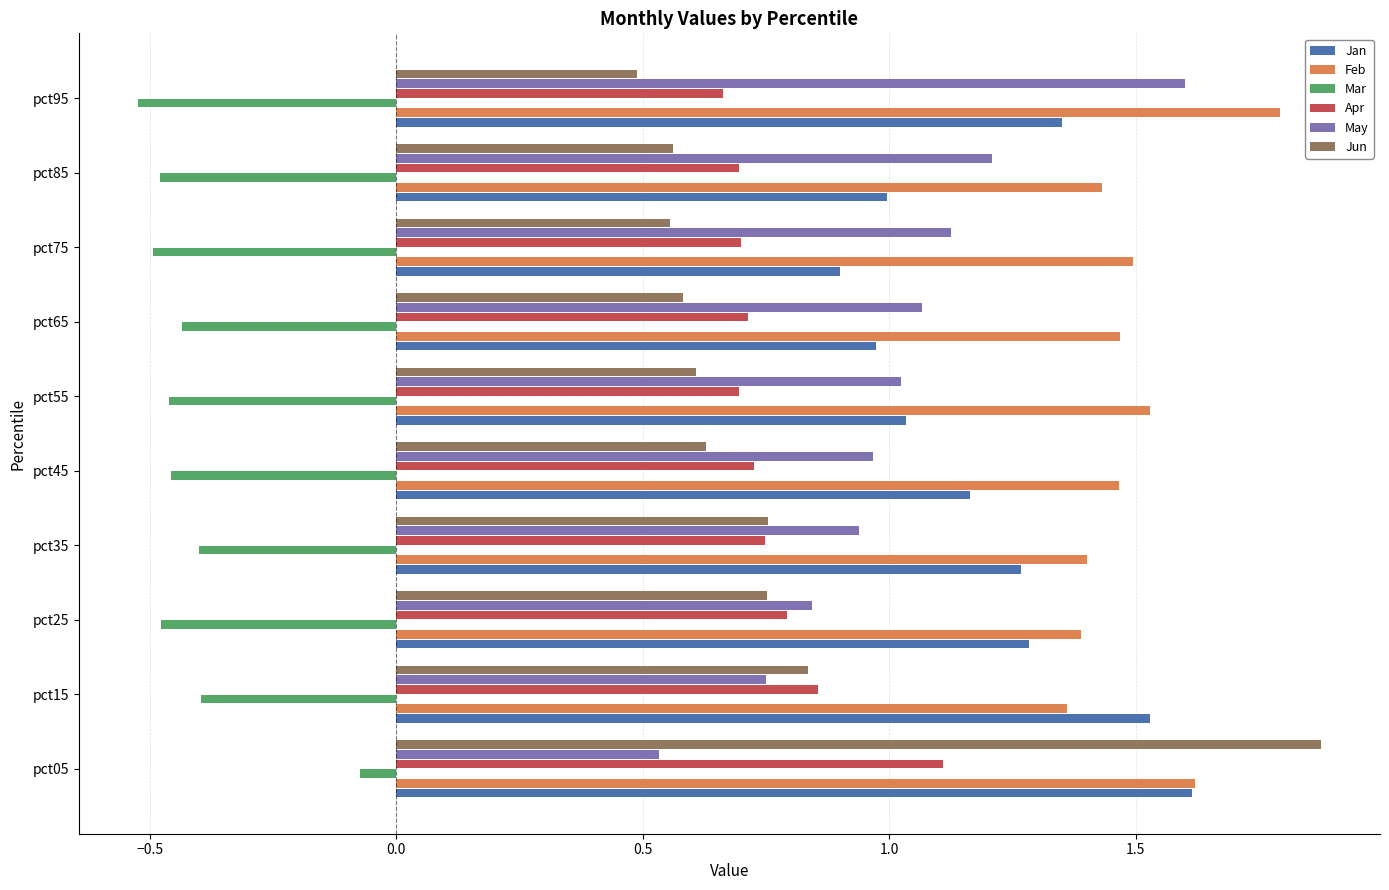

What is the total value across all series at pct55?

4.4